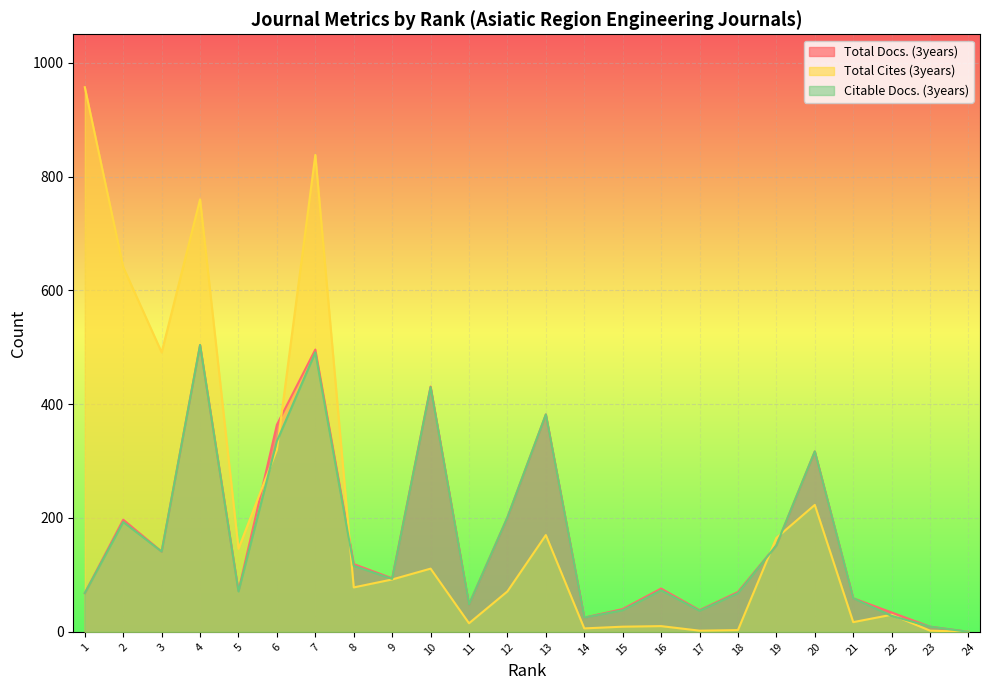

Which series has the largest total across all categories?

Total Cites (3years)